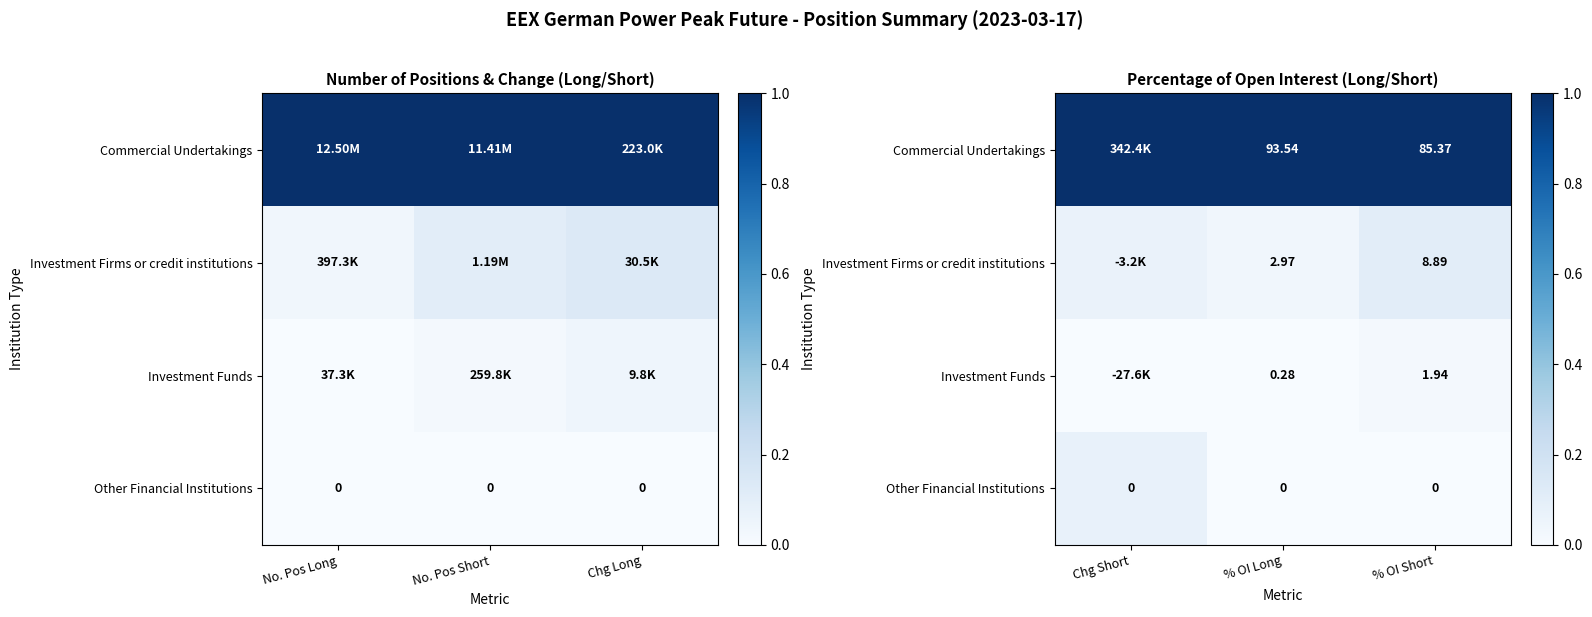

How many data points does each series have?

3